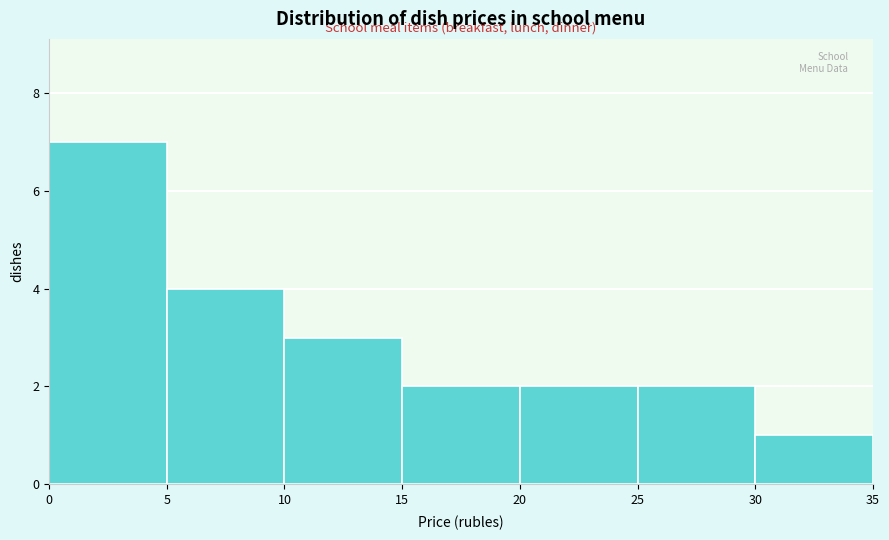

How tall is the bar that spans 15 to 20 on the x-axis? The values are not printed on the chart, so give them approximately, as read against the axis.

2